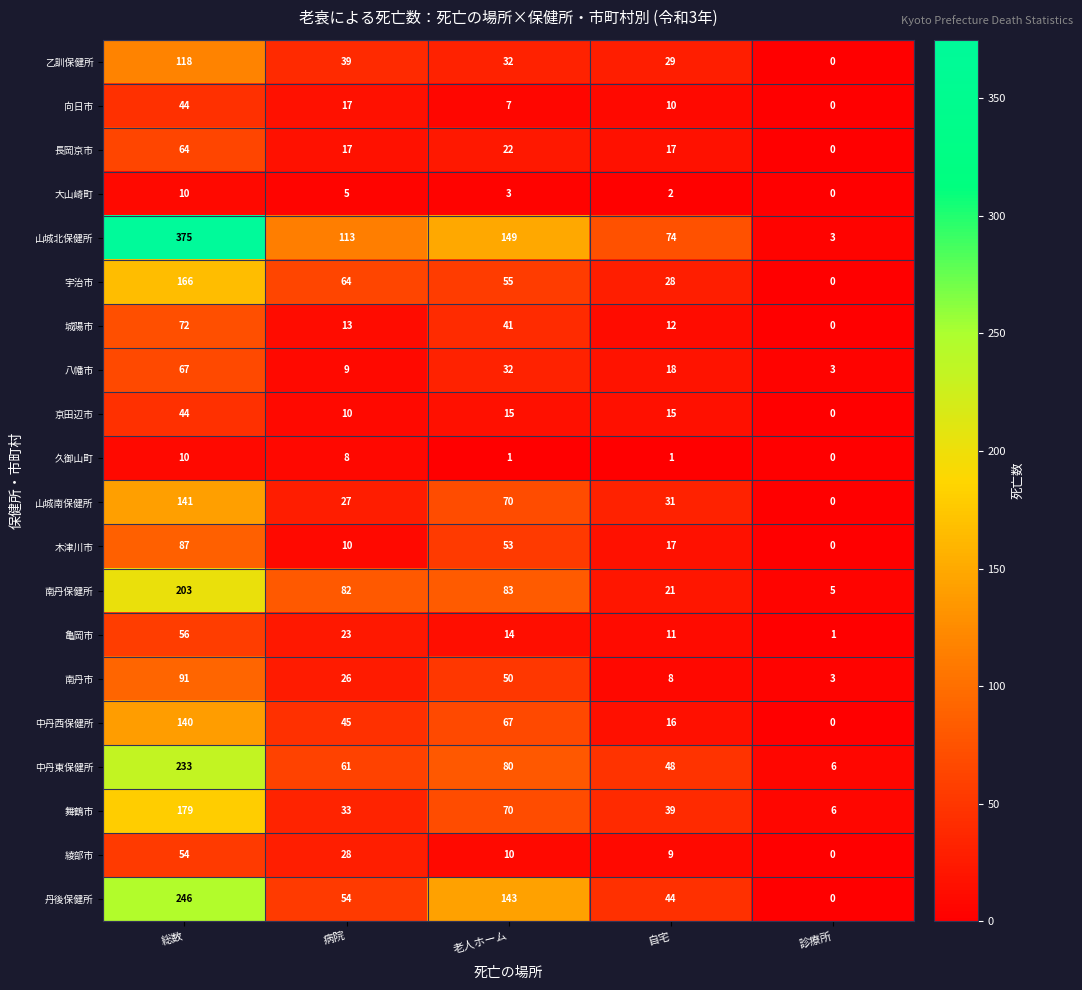

What is the average value of the 南丹市 series?

36